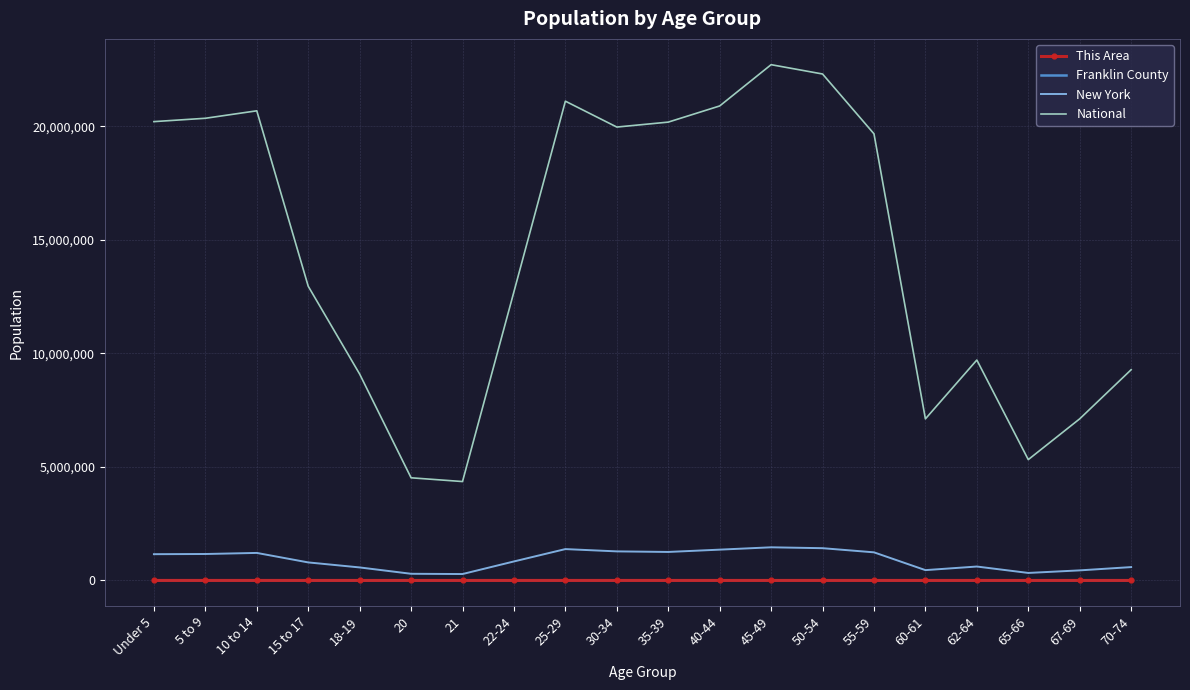

What is the approximate value of This Area at 30-34, to the nearest 50?

100